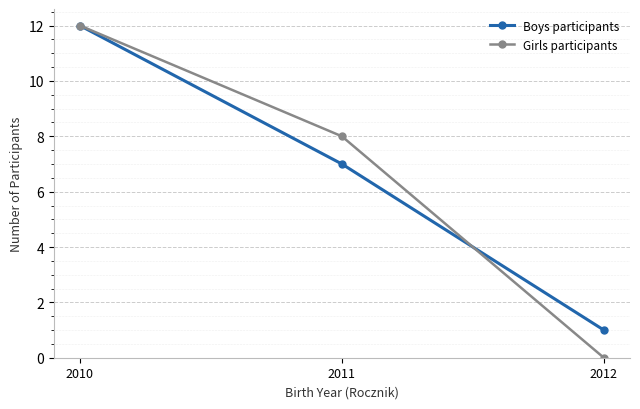

True or false: Girls participants has a value of 20 at 2010.

False